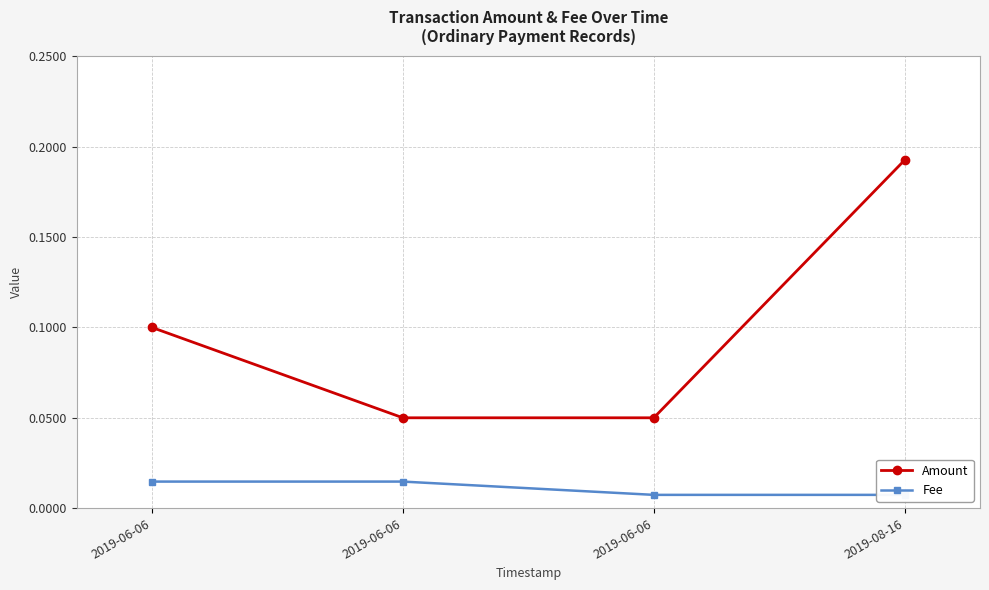

Which series has the largest range (max minus min)?

Amount